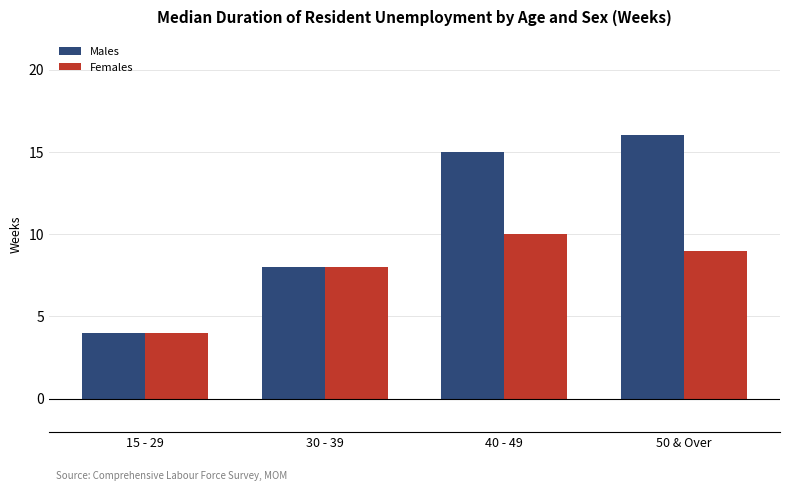

Is it true that Males equals 27 at 40 - 49?

False